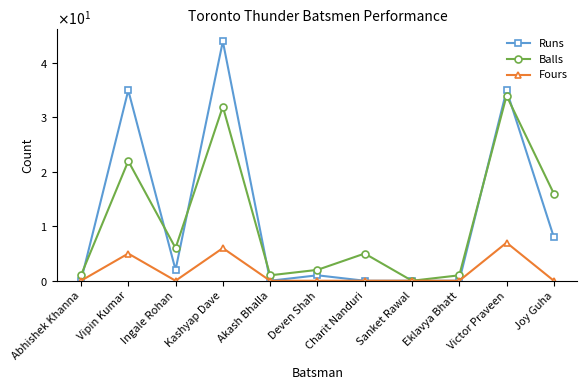

Rank the series by their maximum value, from highest to lowest.

Runs, Balls, Fours